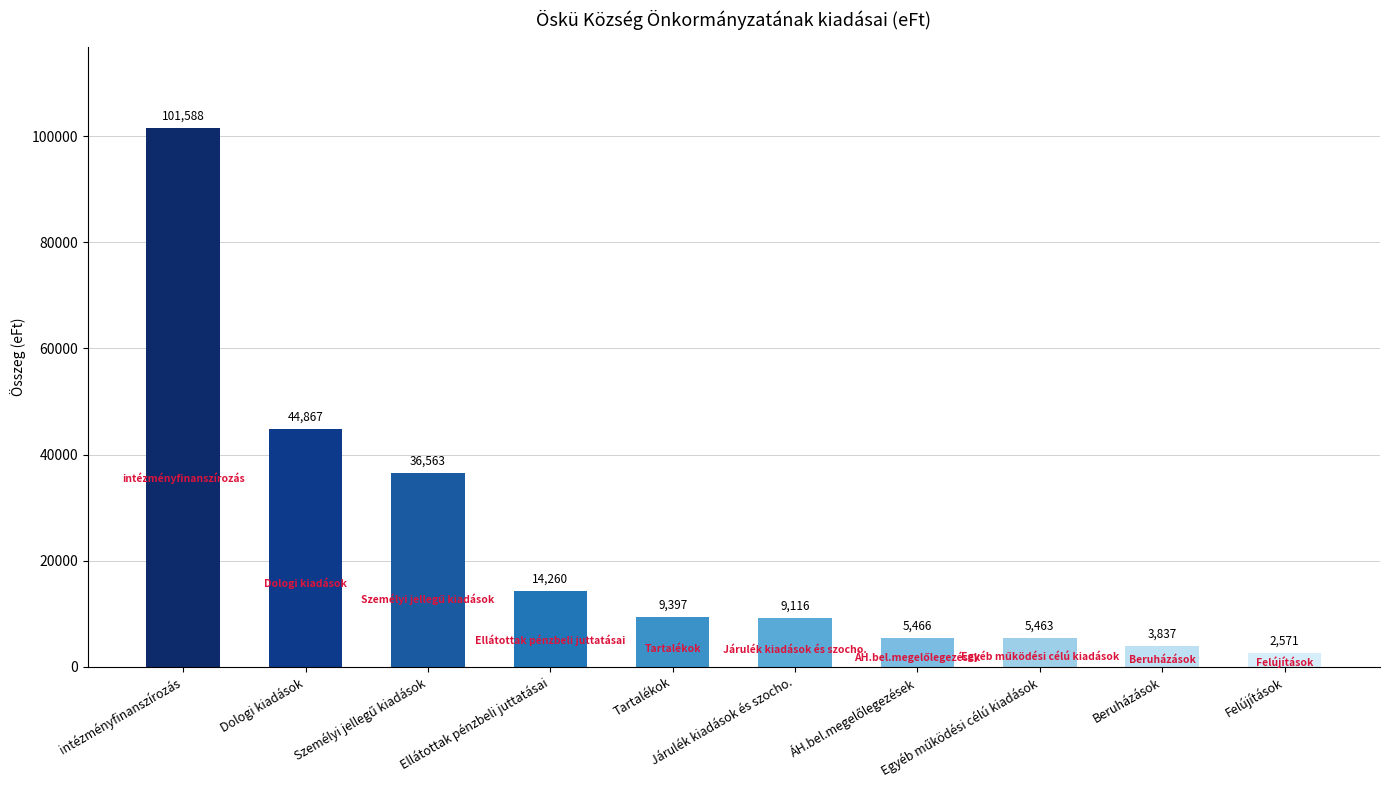

What is the difference between the maximum and second lowest values?

97751